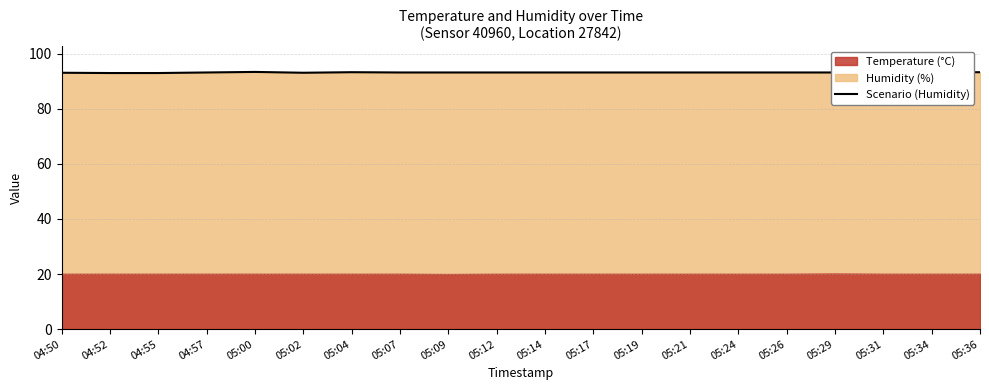

How many points are higher than both their immediate neighbors (excluding endpoints)?

2